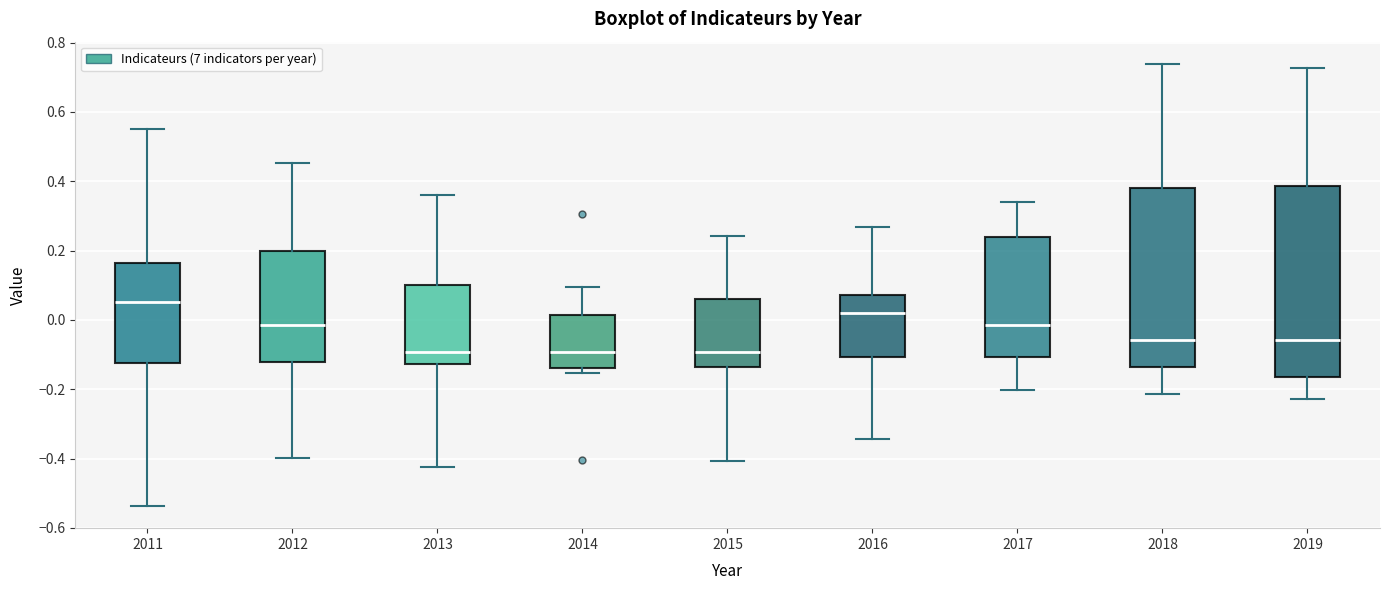

Comparing the boxes themselves (not the whiskers), which one is the tallest?

2019